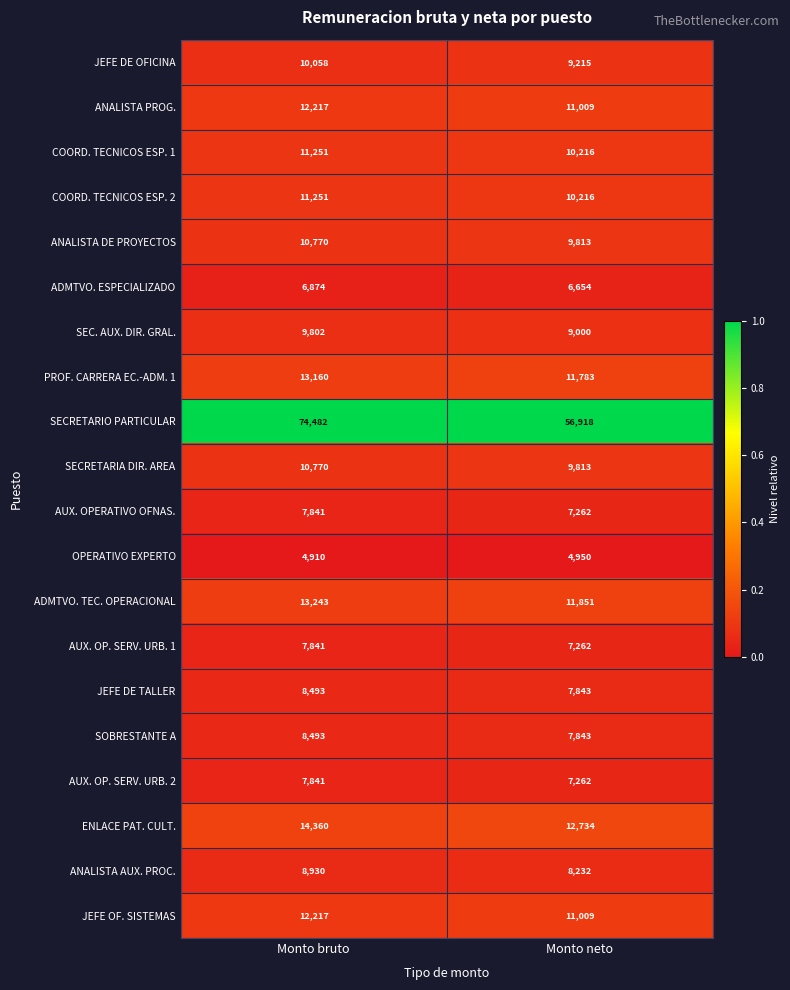

Which category has the highest value across all series?

Monto bruto